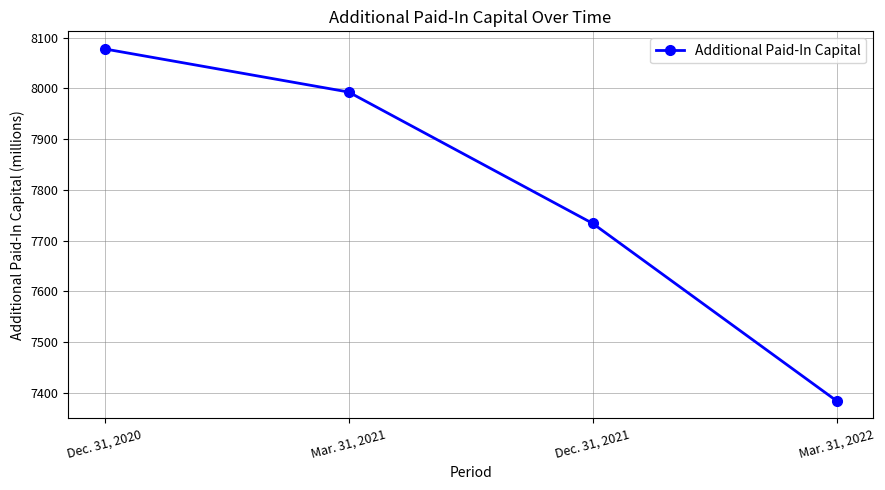

What is the average value?

7797